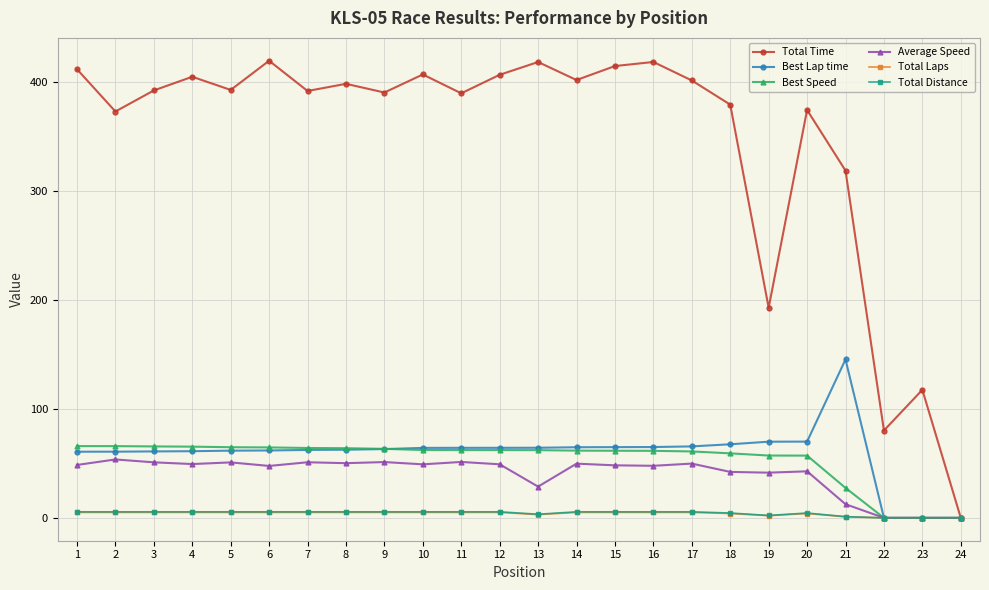

Is the value of Average Speed at 18 greater than the value of Best Speed at 21?

Yes